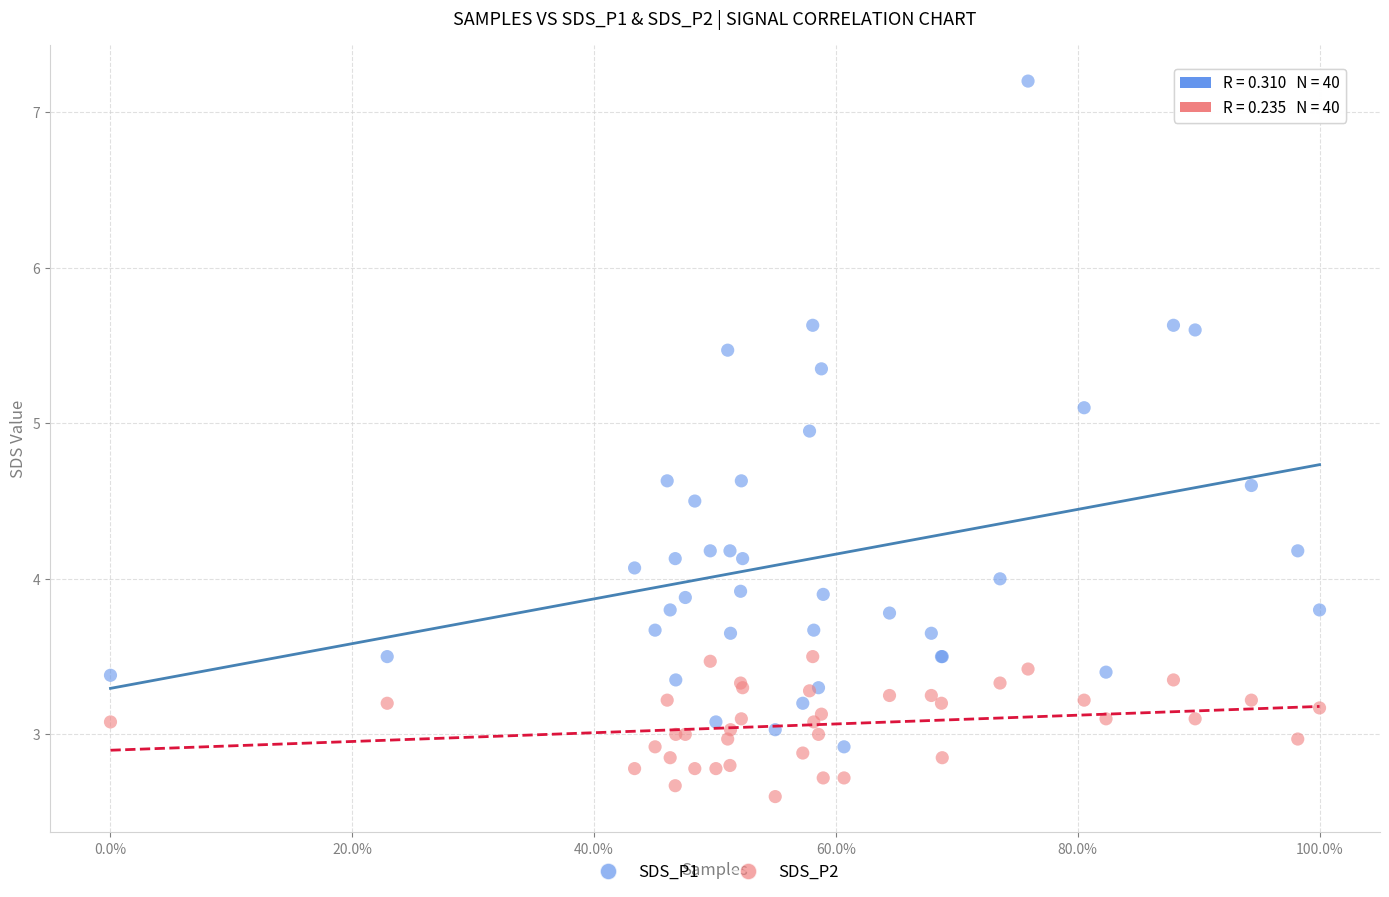

What are all the series names shown in the legend?

SDS_P1, SDS_P2